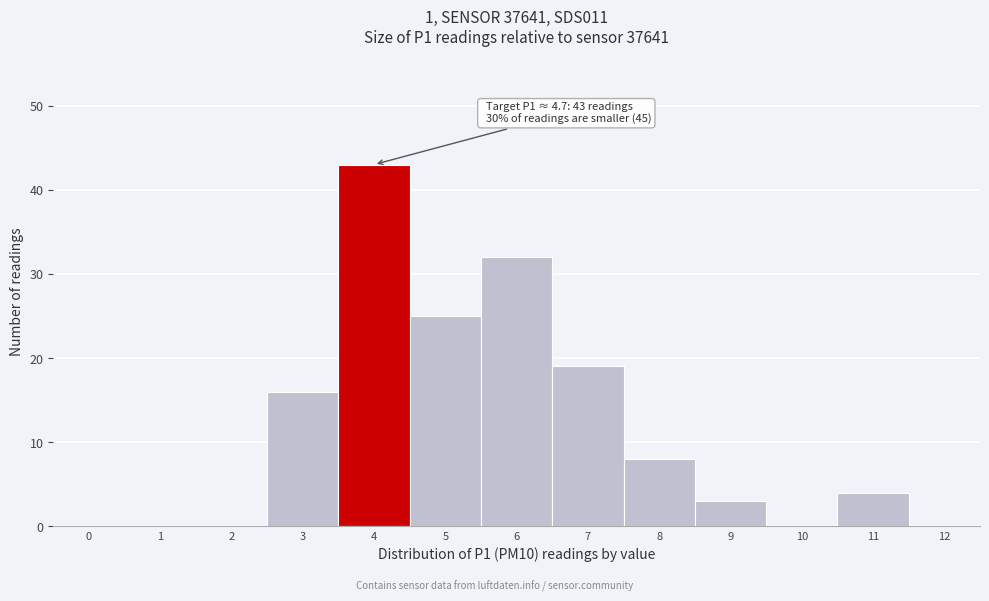

Reading left to right, transcribe all the data shown in this chart.

0=0	1=0	2=0	3=16	4=43	5=25	6=32	7=19	8=8	9=3	10=0	11=4	12=0